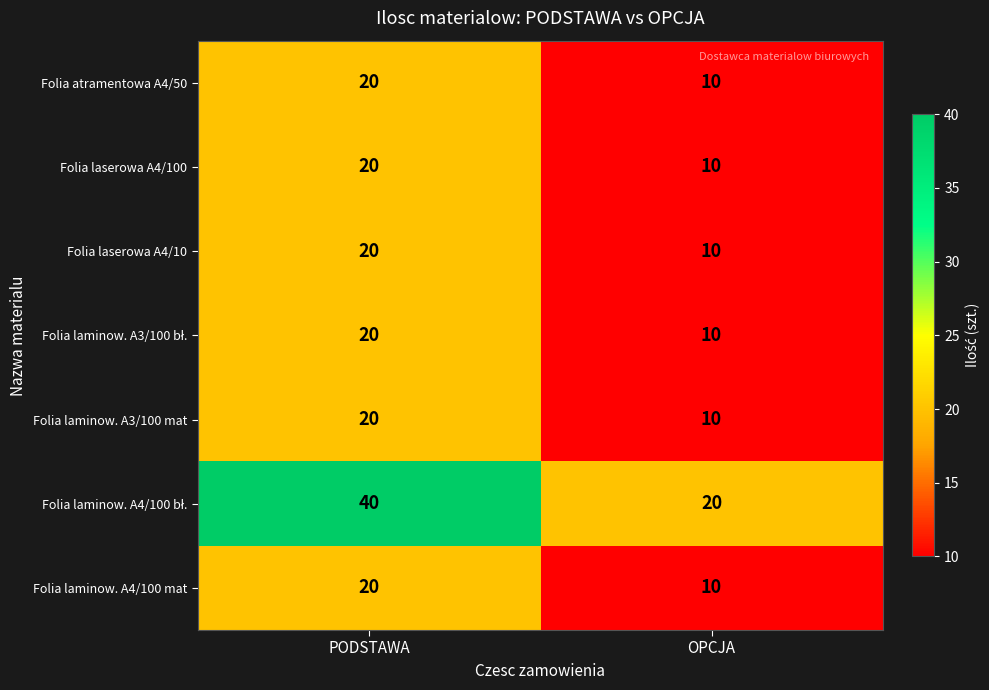

What value does the Folia laminow. A3/100 mat series have at OPCJA?

10